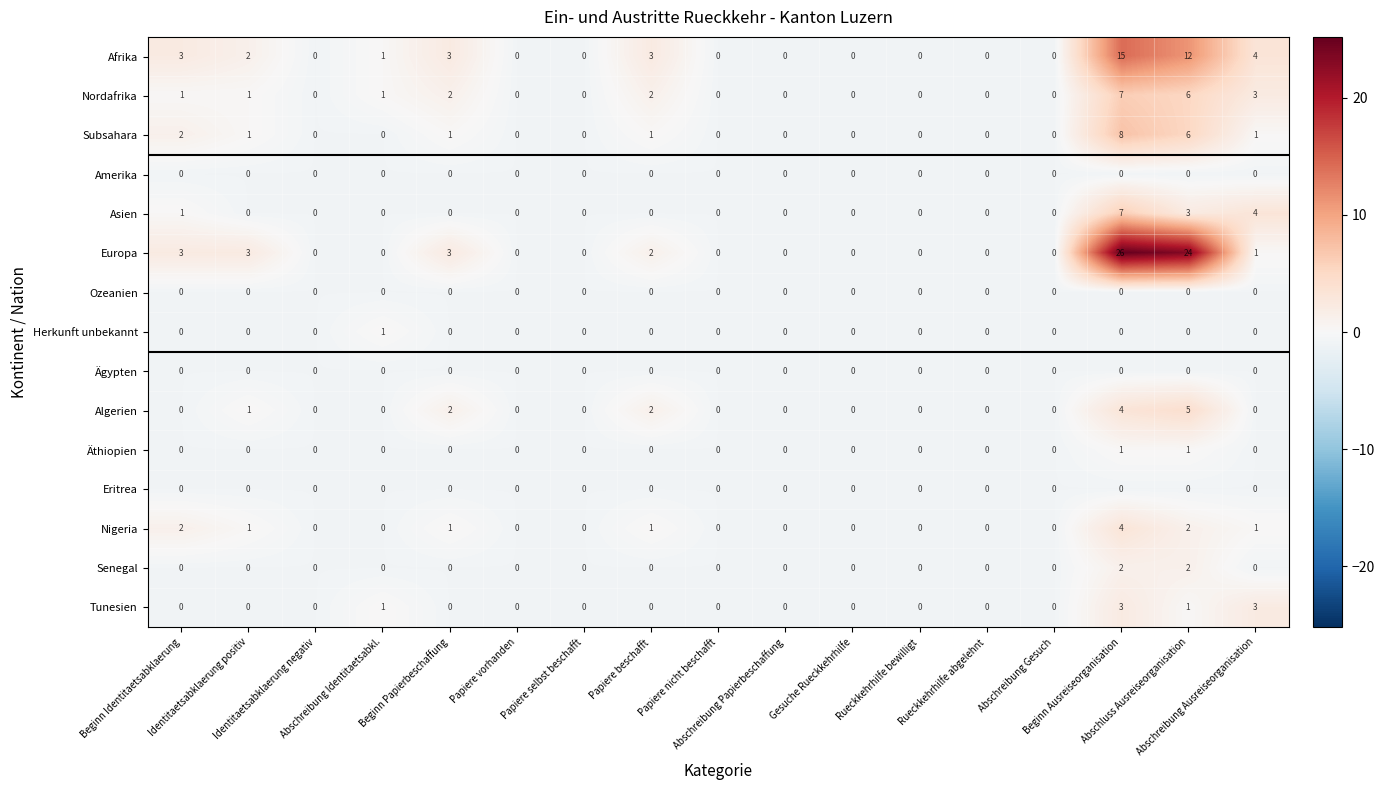

Which series has the largest total across all categories?

Europa